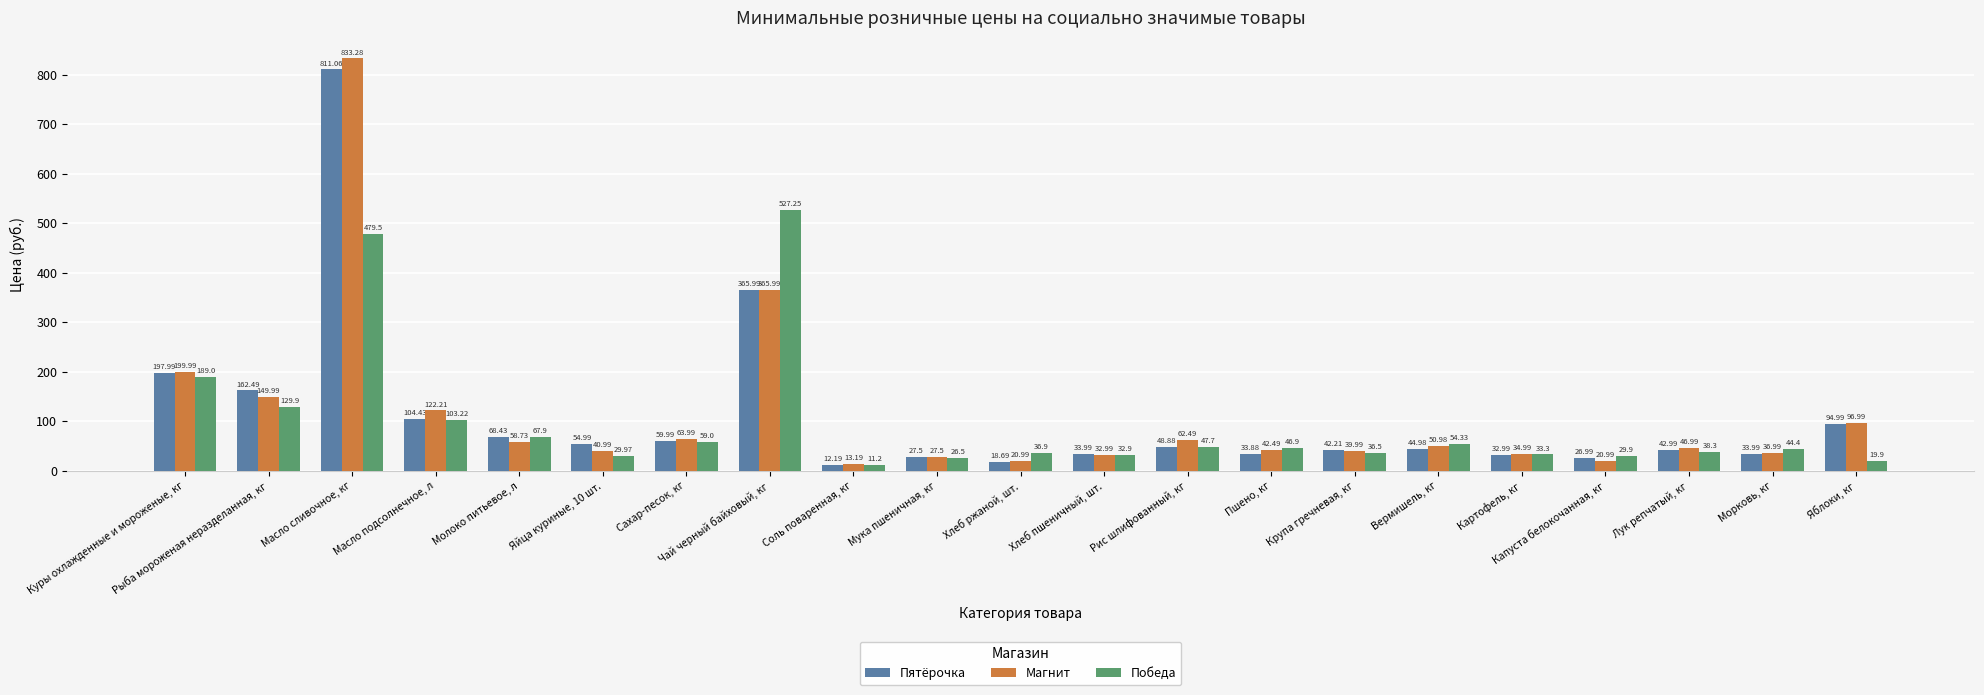

What is the difference between the Магнит values at Лук репчатый, кг and Рис шлифованный, кг?

15.5